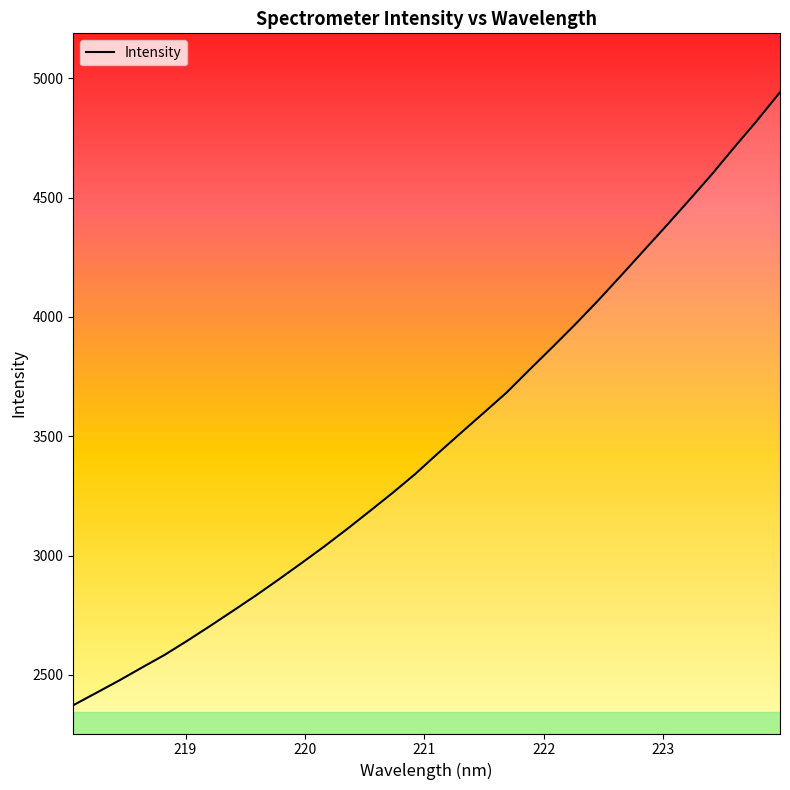

What is the difference between the maximum and minimum values?

2568.7